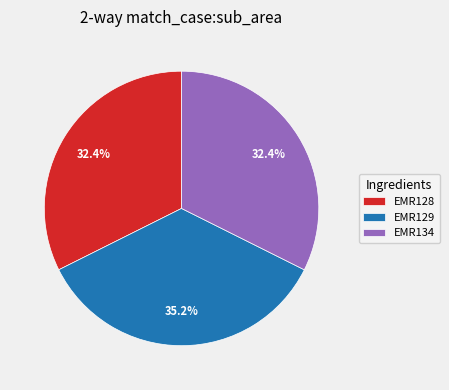

Which slice is the largest?

EMR129